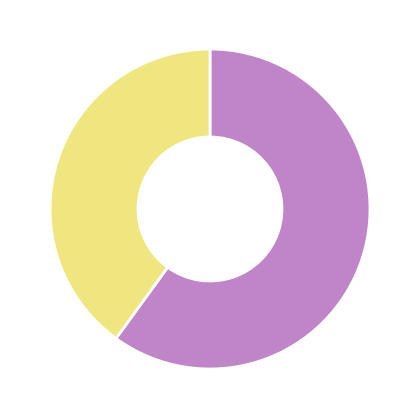

How many segments does this pie chart have?

2